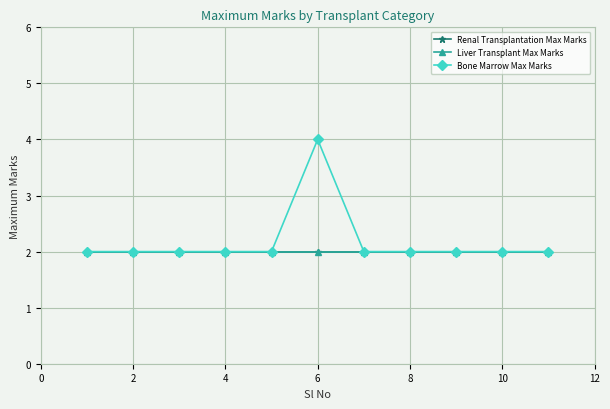

How many lines are shown in the chart?

3